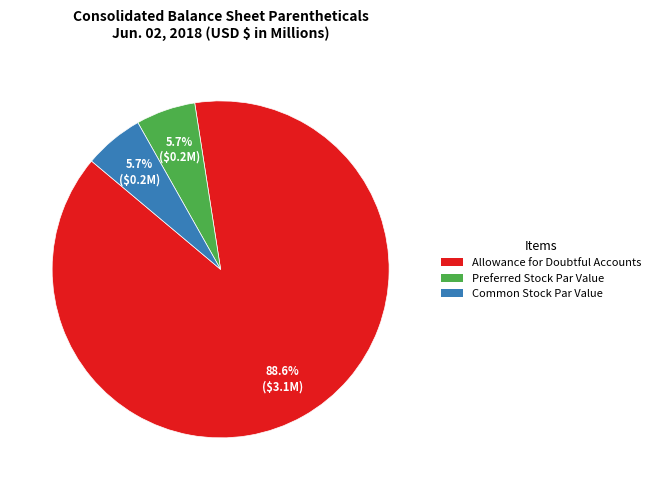

What is the total percentage of Preferred Stock Par Value and Common Stock Par Value?

11.4%